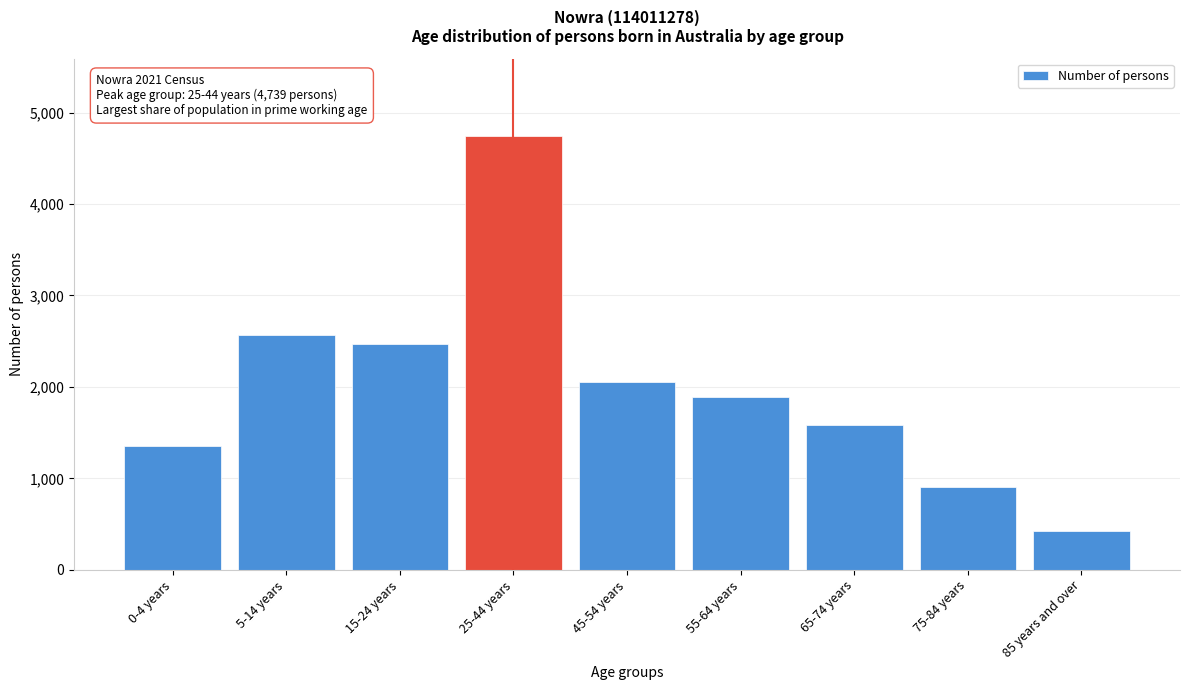

Reading left to right, transcribe all the data shown in this chart.

0-4 years=1354	5-14 years=2569	15-24 years=2464	25-44 years=4739	45-54 years=2057	55-64 years=1894	65-74 years=1583	75-84 years=905	85 years and over=426